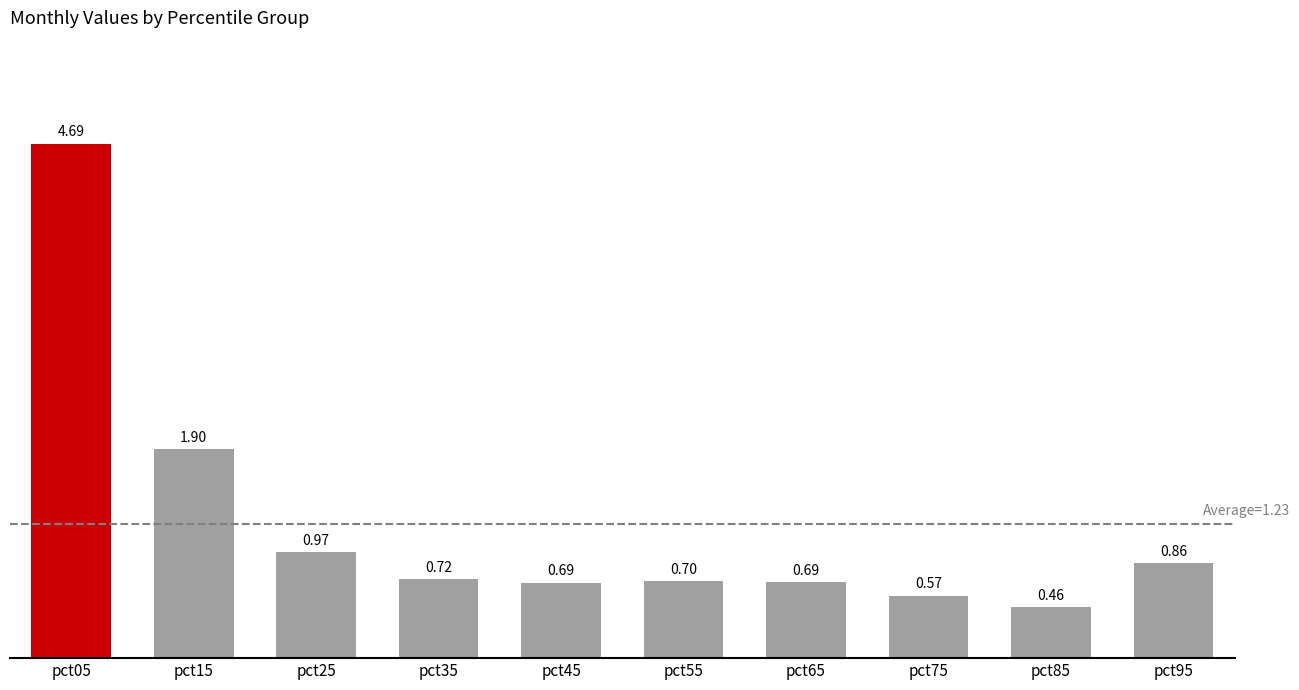

Between pct25 and pct15, which is larger?

pct15